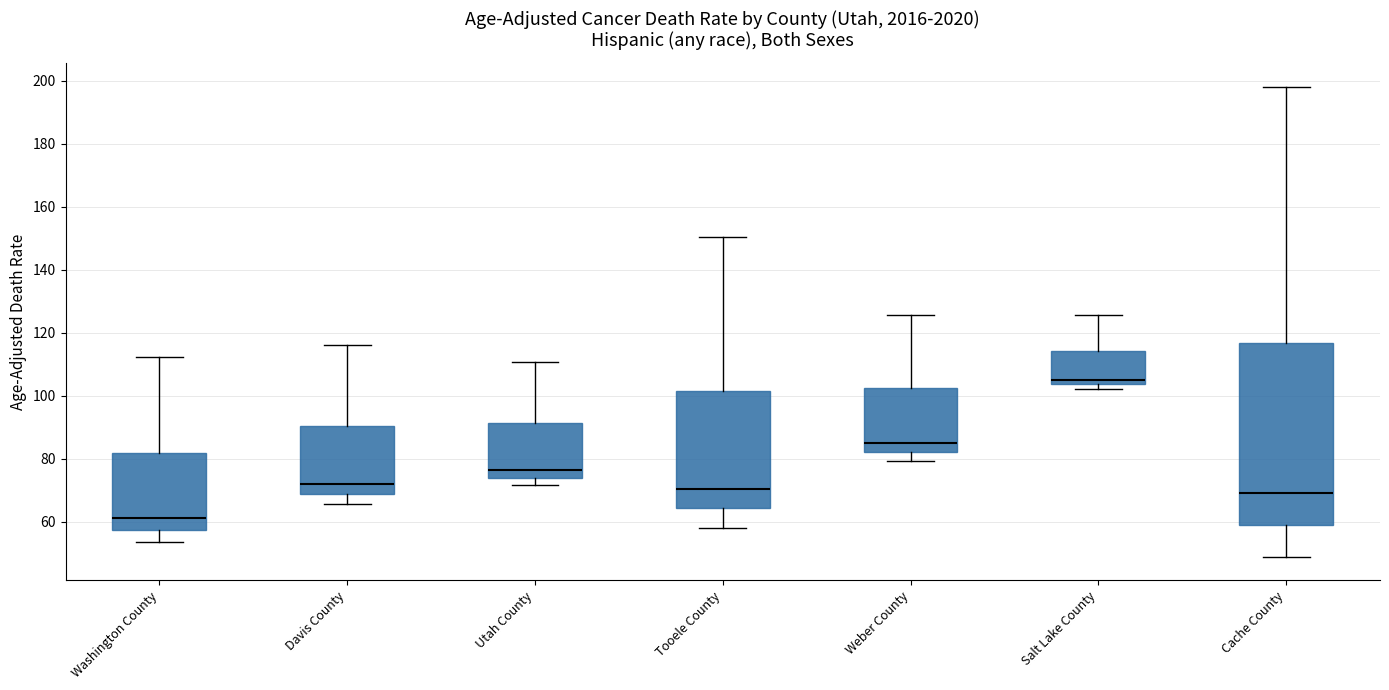

Reading left to right, transcribe this box plot: for each box, give where its median line is, the range the box spans, and where its two whiskers end, as read against the y-axis. The values are not printed on the chart, so give them approximately, as read against the axis.

Washington County: median 62, box 58 to 82, whiskers 54 to 112
Davis County: median 72, box 68 to 90, whiskers 66 to 116
Utah County: median 76, box 74 to 92, whiskers 72 to 110
Tooele County: median 70, box 64 to 102, whiskers 58 to 150
Weber County: median 86, box 82 to 102, whiskers 80 to 126
Salt Lake County: median 106, box 104 to 114, whiskers 102 to 126
Cache County: median 70, box 60 to 116, whiskers 48 to 198